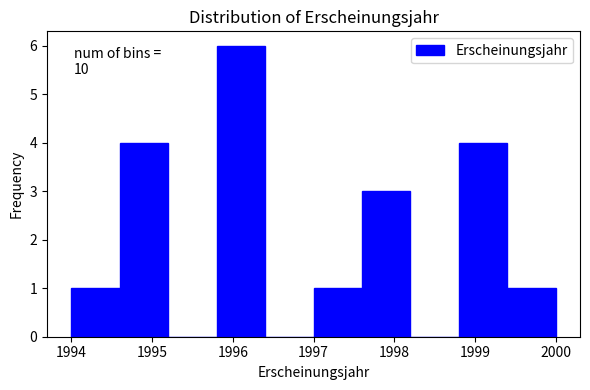

Over which range of the x-axis is the bar tallest?

1995.8 to 1996.4